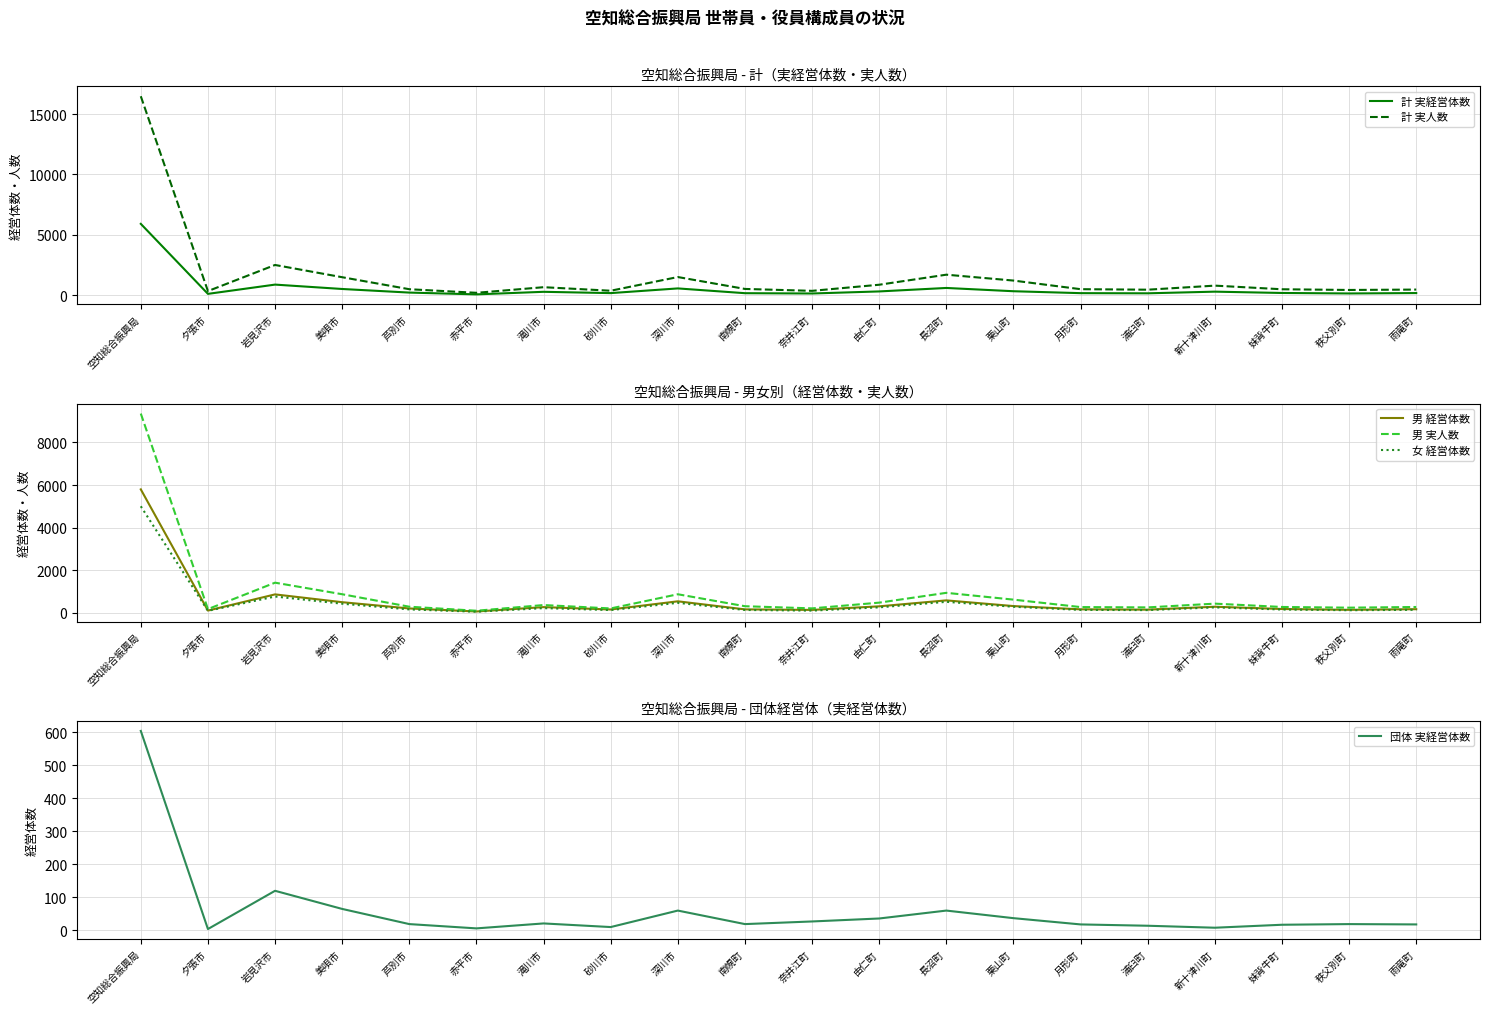

What is the difference between the second highest and second lowest values in the 計 実経営体数 series?

767